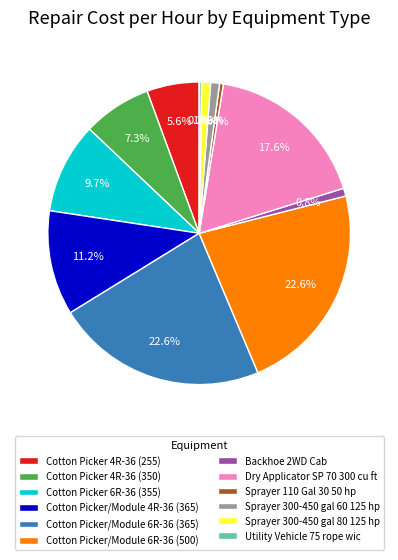

Between Sprayer 300-450 gal 80 125 hp and Cotton Picker/Module 4R-36 (365), which is larger?

Cotton Picker/Module 4R-36 (365)